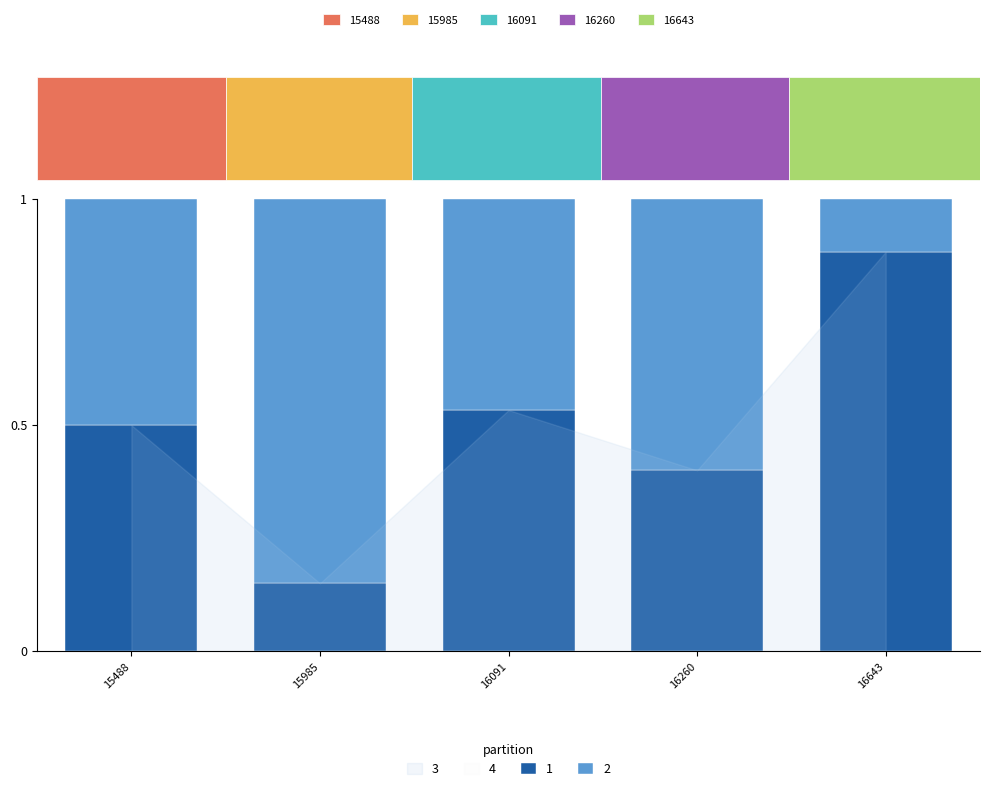

What is the average value?

0.5